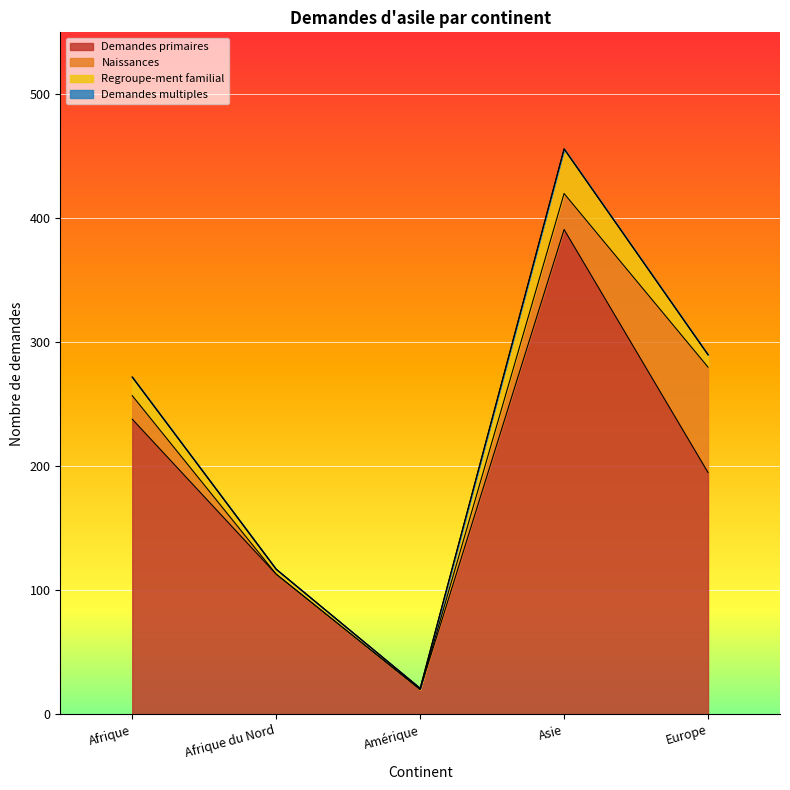

Between Afrique and Europe, which series saw the biggest shift?

Naissances